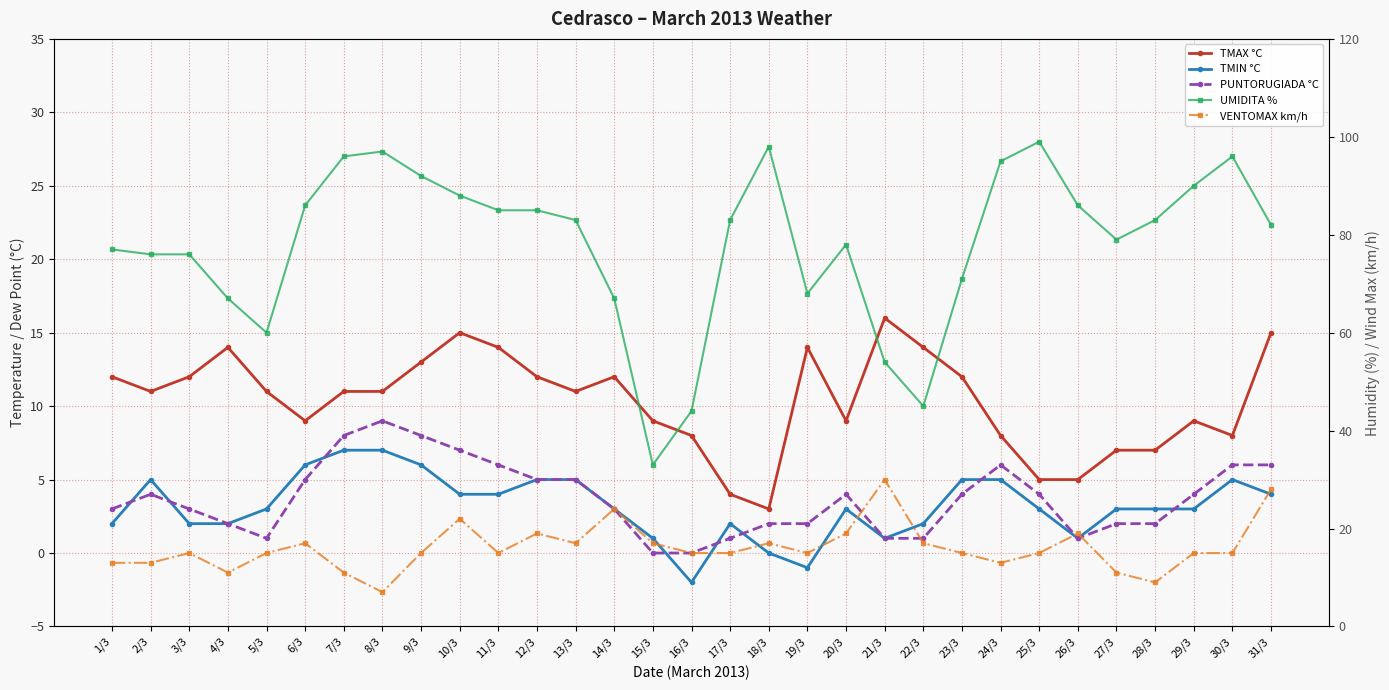

Rank the series at 23/3 from highest to lowest value.

UMIDITA %, VENTOMAX km/h, TMAX °C, TMIN °C, PUNTORUGIADA °C